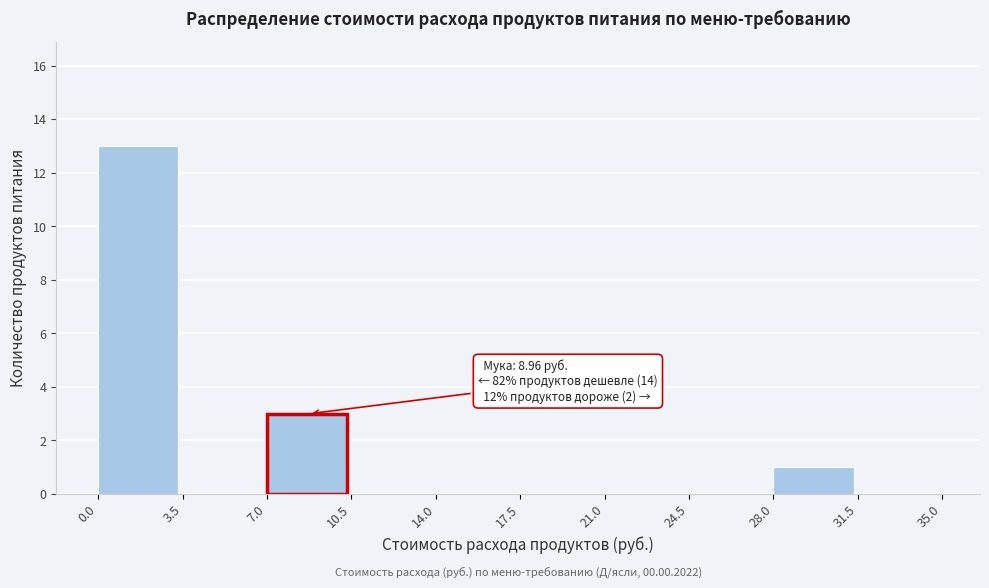

Which range on the x-axis has the tallest bar?

0.0 to 3.5